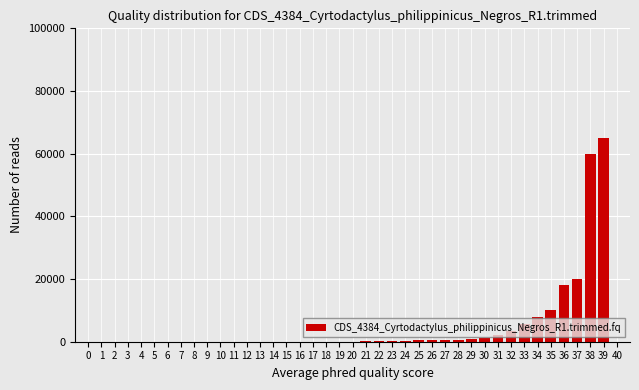

The value at 38 is 60000. True or false?

True